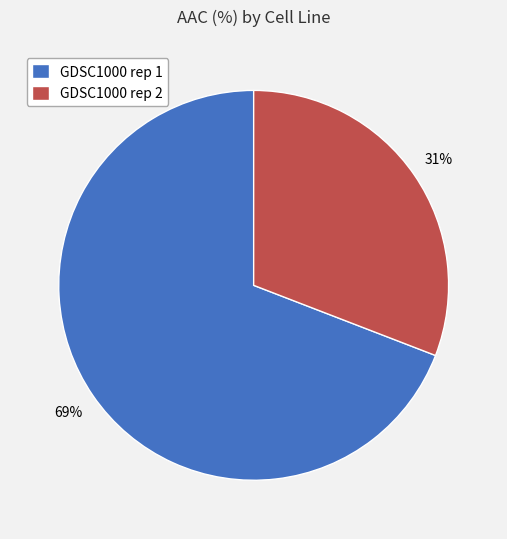

Rank the categories by value from lowest to highest.

GDSC1000 rep 2, GDSC1000 rep 1